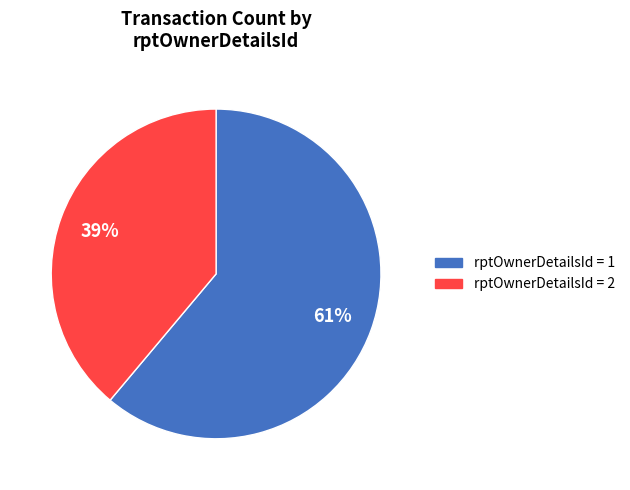

To the nearest percent, what is the average slice percentage?

50%